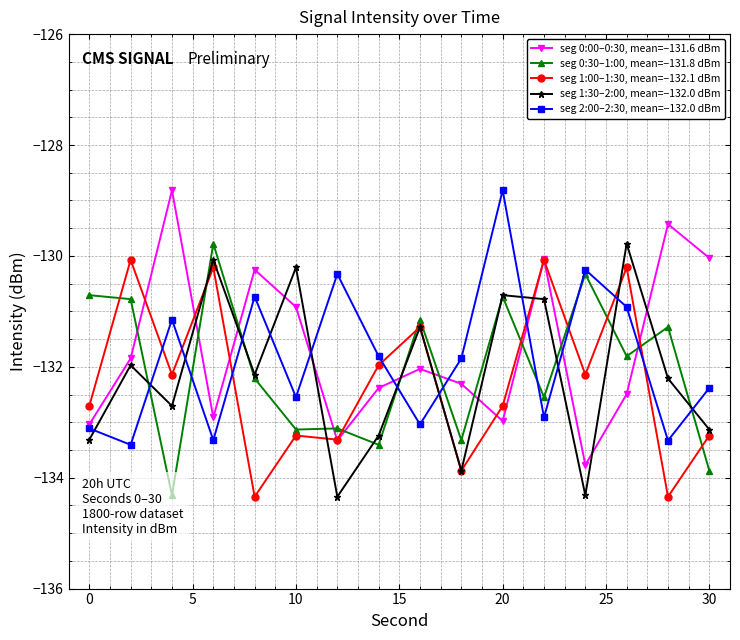

What are all the series names shown in the legend?

seg 0:00–0:30, mean=−131.6 dBm, seg 0:30–1:00, mean=−131.8 dBm, seg 1:00–1:30, mean=−132.1 dBm, seg 1:30–2:00, mean=−132.0 dBm, seg 2:00–2:30, mean=−132.0 dBm